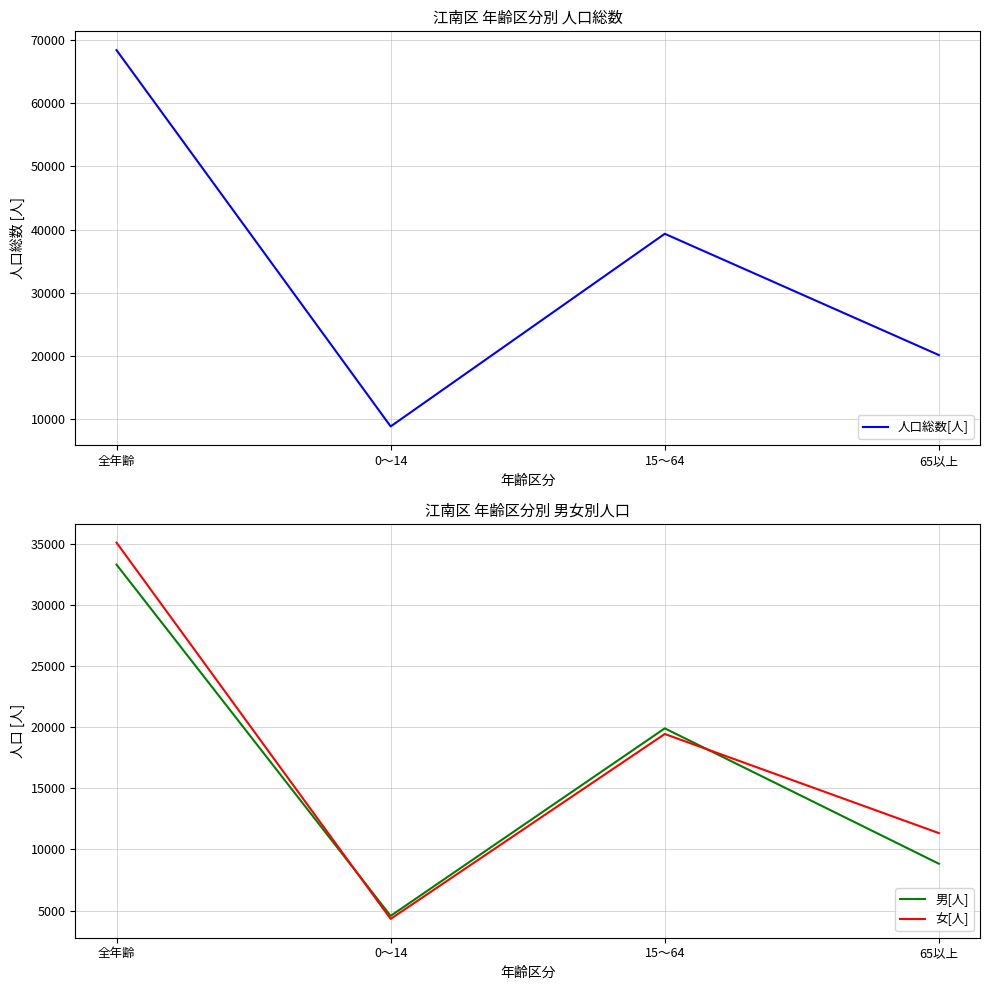

How many data points in 女[人] are less than 19442?

2